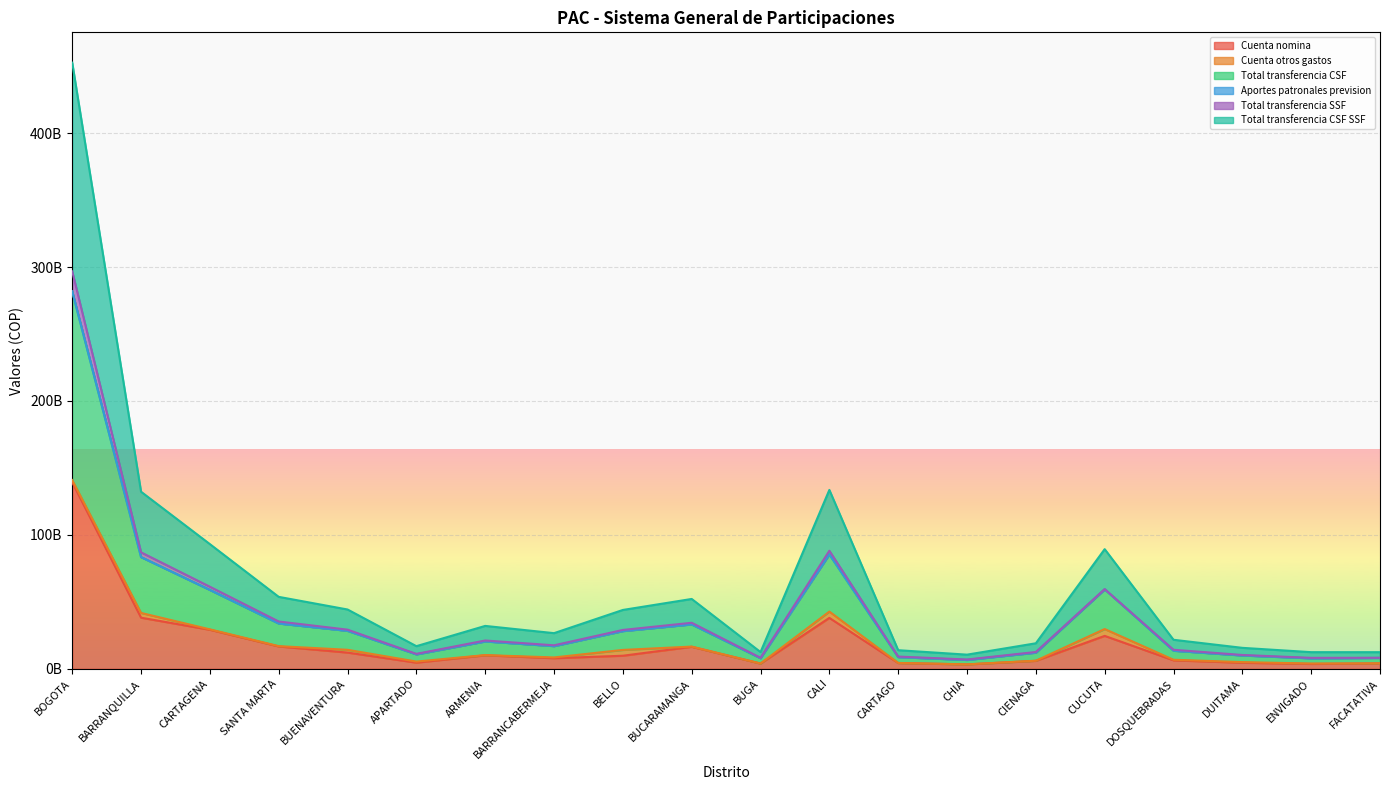

What is the label of the 20th point from the left?

FACATATIVA